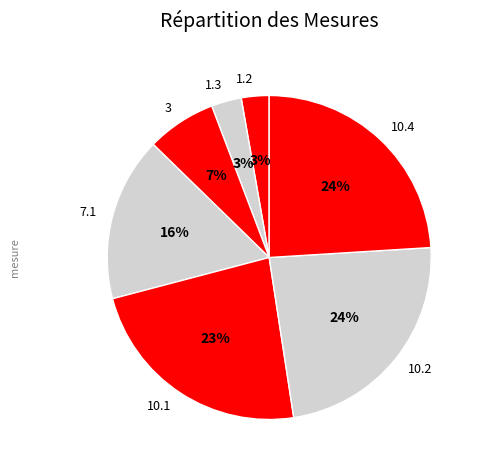

To the nearest percent, what percentage of the pie is 10.1?

23%